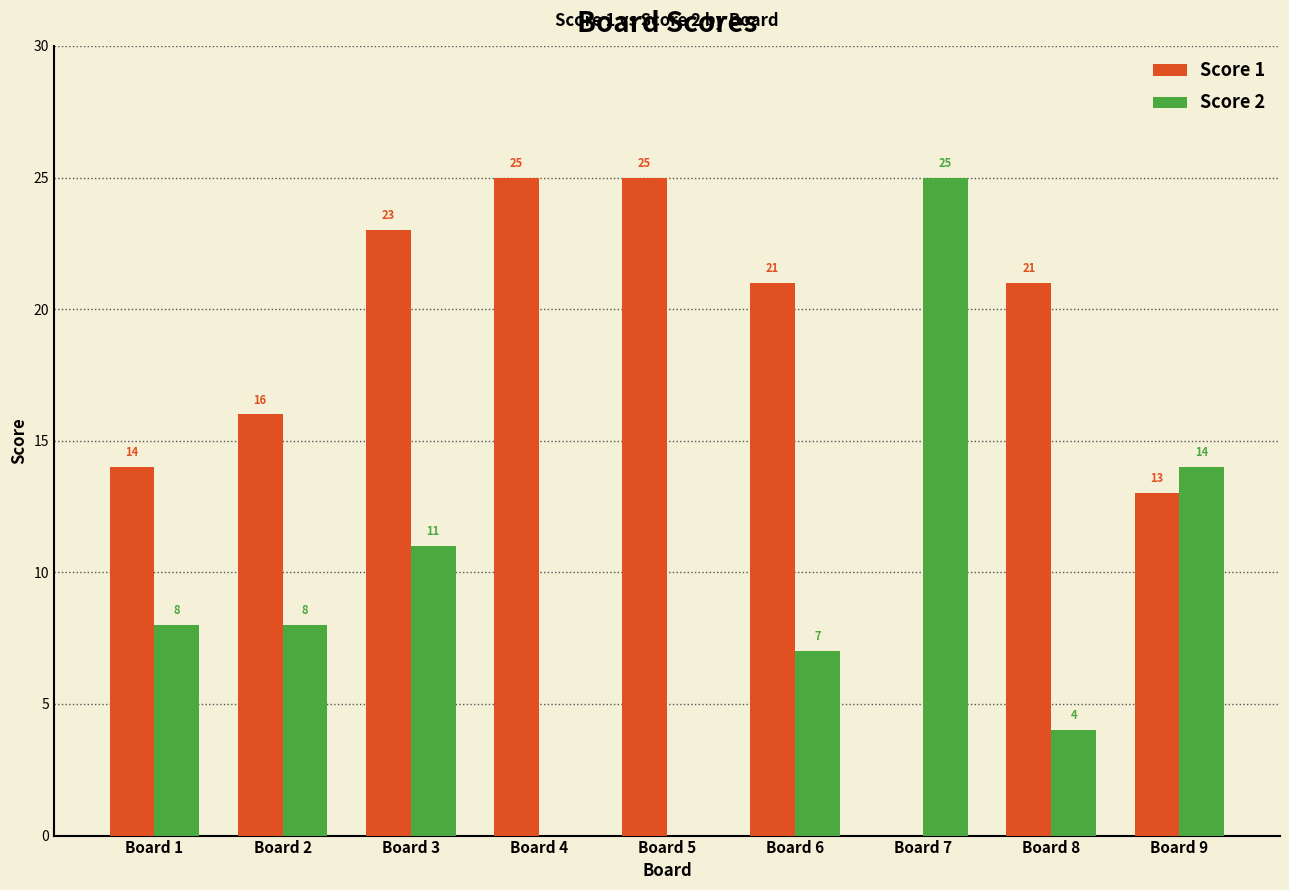

Reading right to left, extract all data points from this chart.

Score 1: Board 9=13	Board 8=21	Board 7=0	Board 6=21	Board 5=25	Board 4=25	Board 3=23	Board 2=16	Board 1=14
Score 2: Board 9=14	Board 8=4	Board 7=25	Board 6=7	Board 5=0	Board 4=0	Board 3=11	Board 2=8	Board 1=8